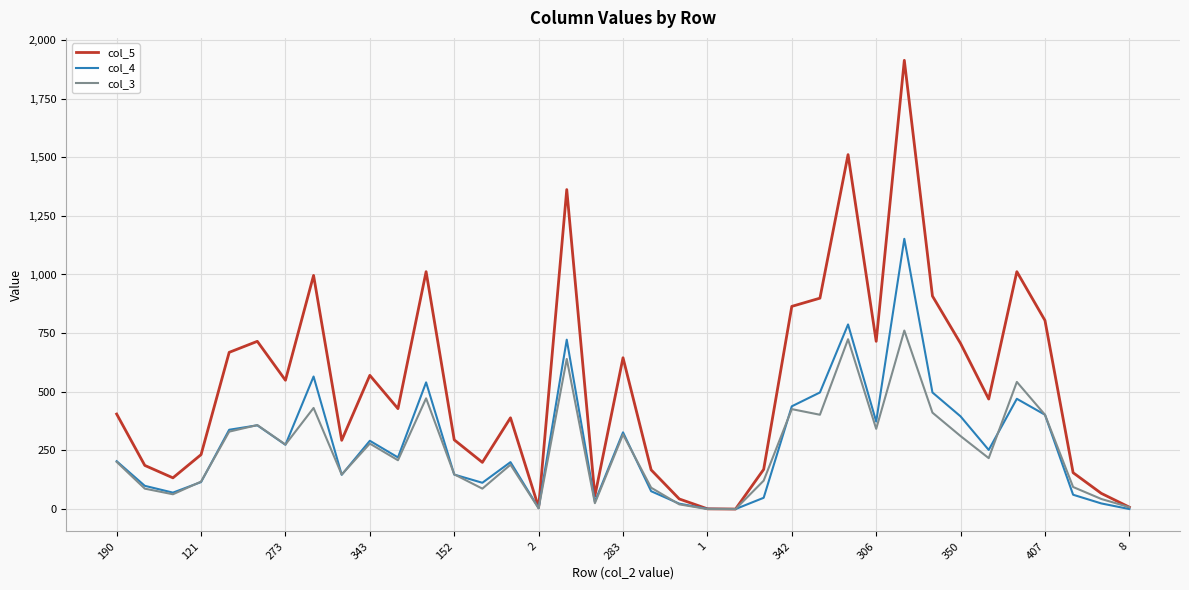

List the series in order of their peak value, lowest first.

col_3, col_4, col_5